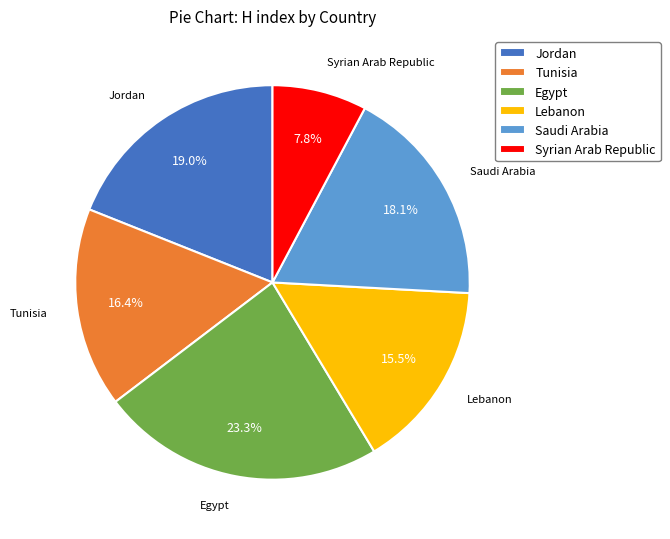

True or false: Saudi Arabia accounts for 18% of the total.

True